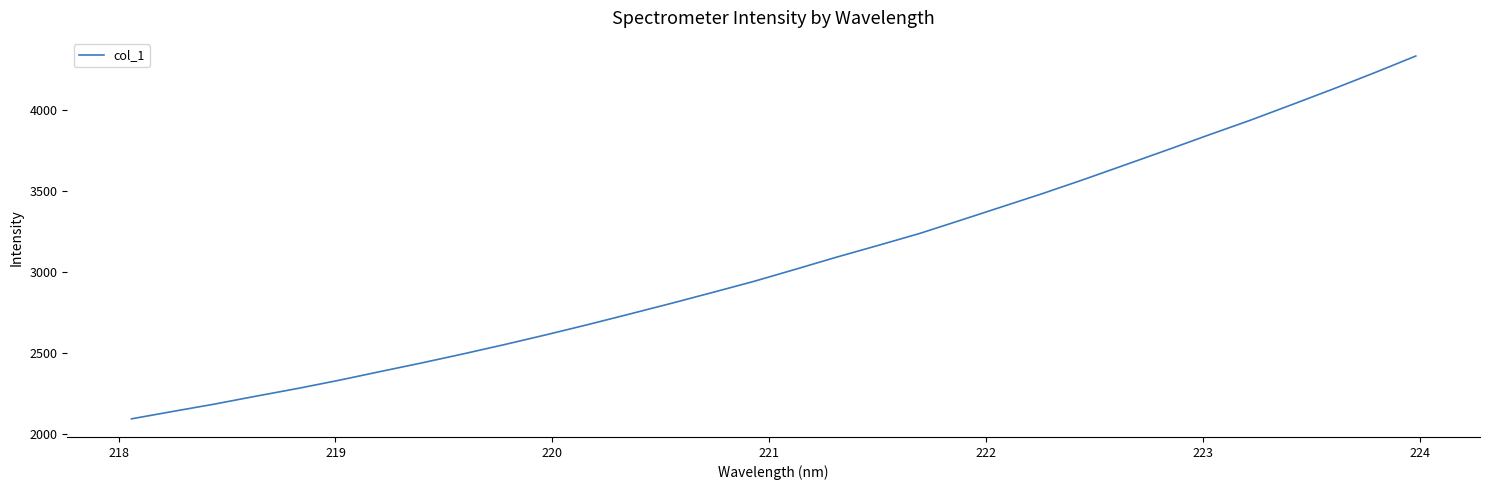

What is the smallest value displayed?

2095.3